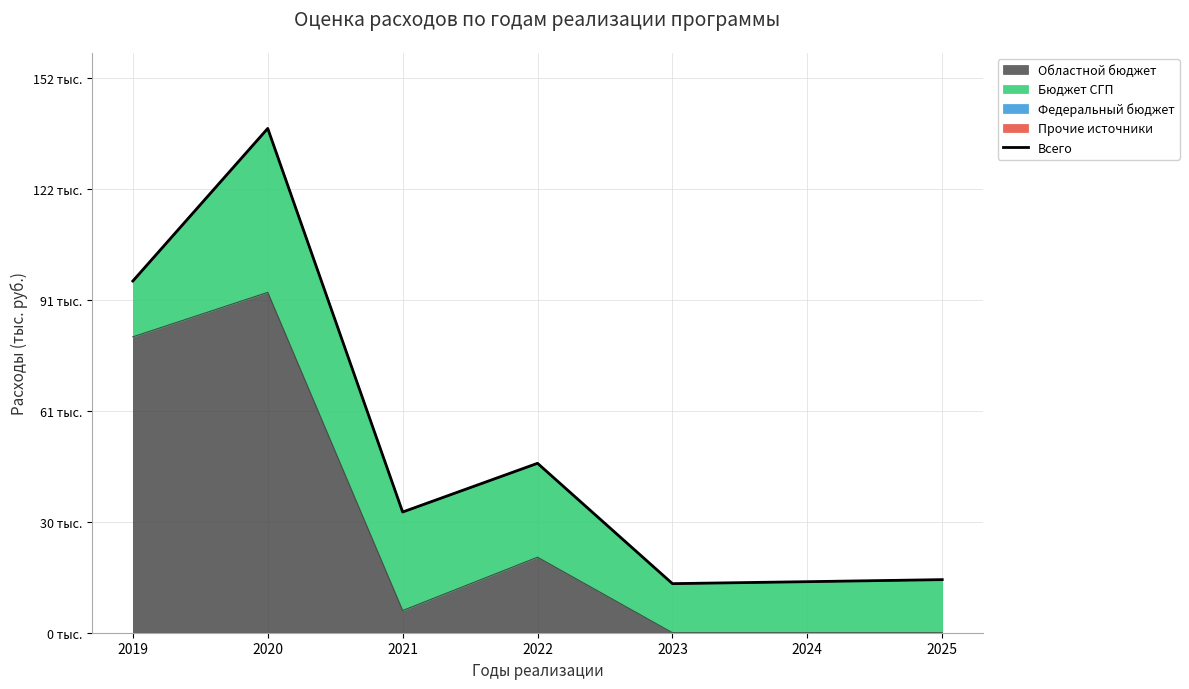

What is the sum of the values at 2020 and 2023?

152271.3